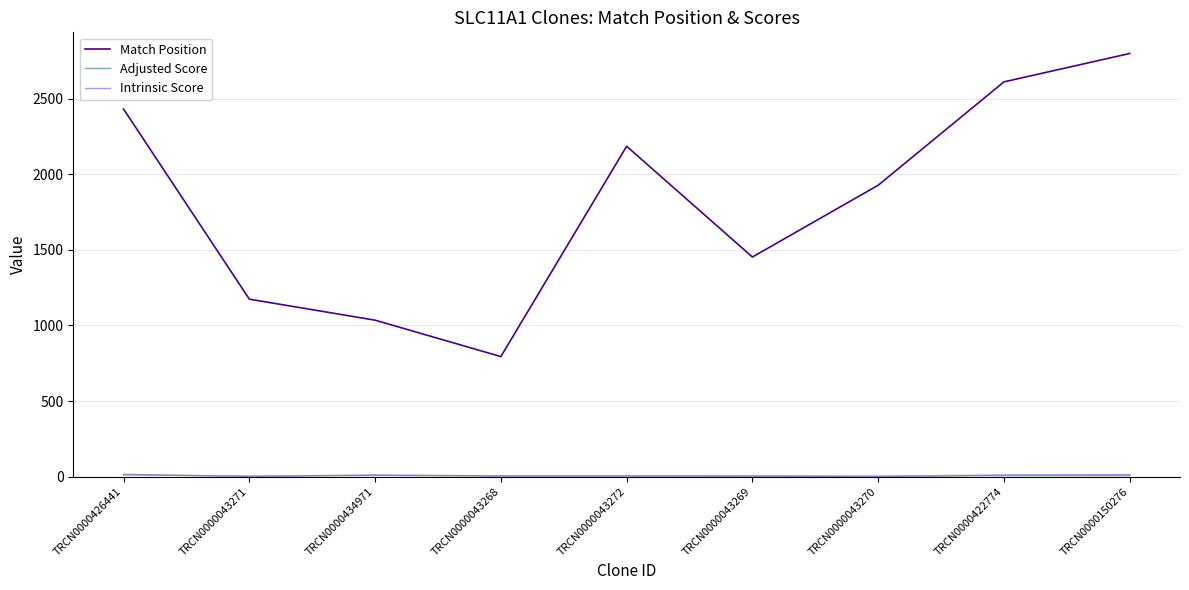

Where is Match Position nearest to the value 1797?

TRCN0000043270